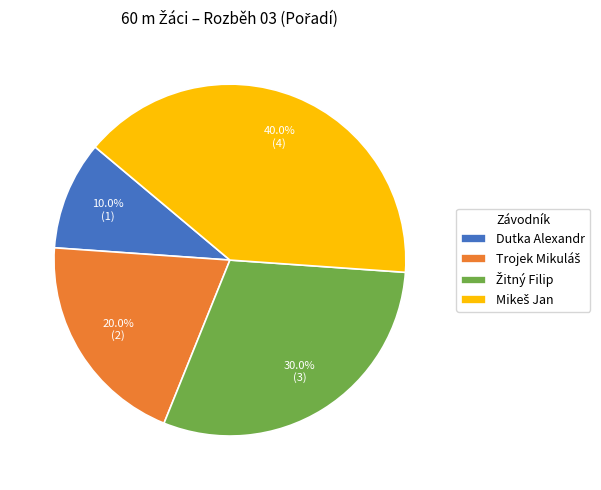

Does Dutka Alexandr represent more than half of the total?

No